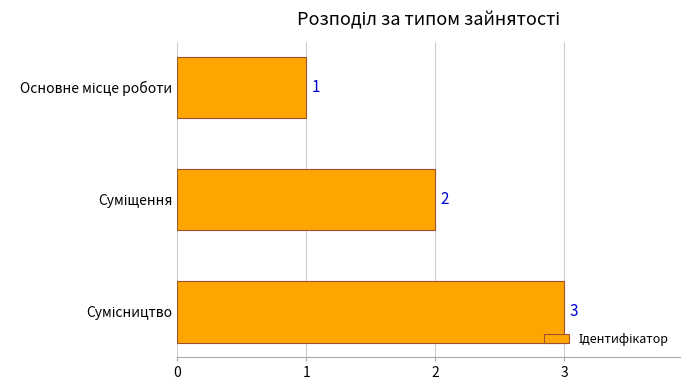

What is the value of the 3rd bar from the top?

3